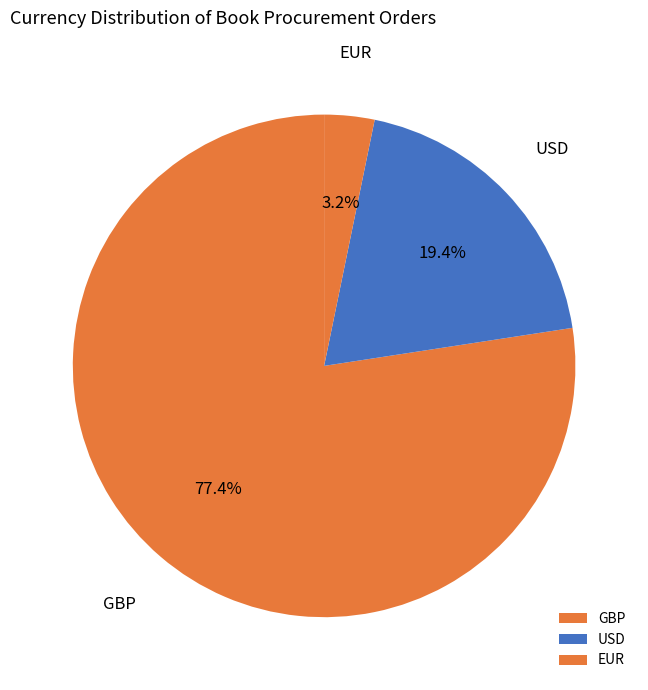

Count the number of slices in the pie.

3